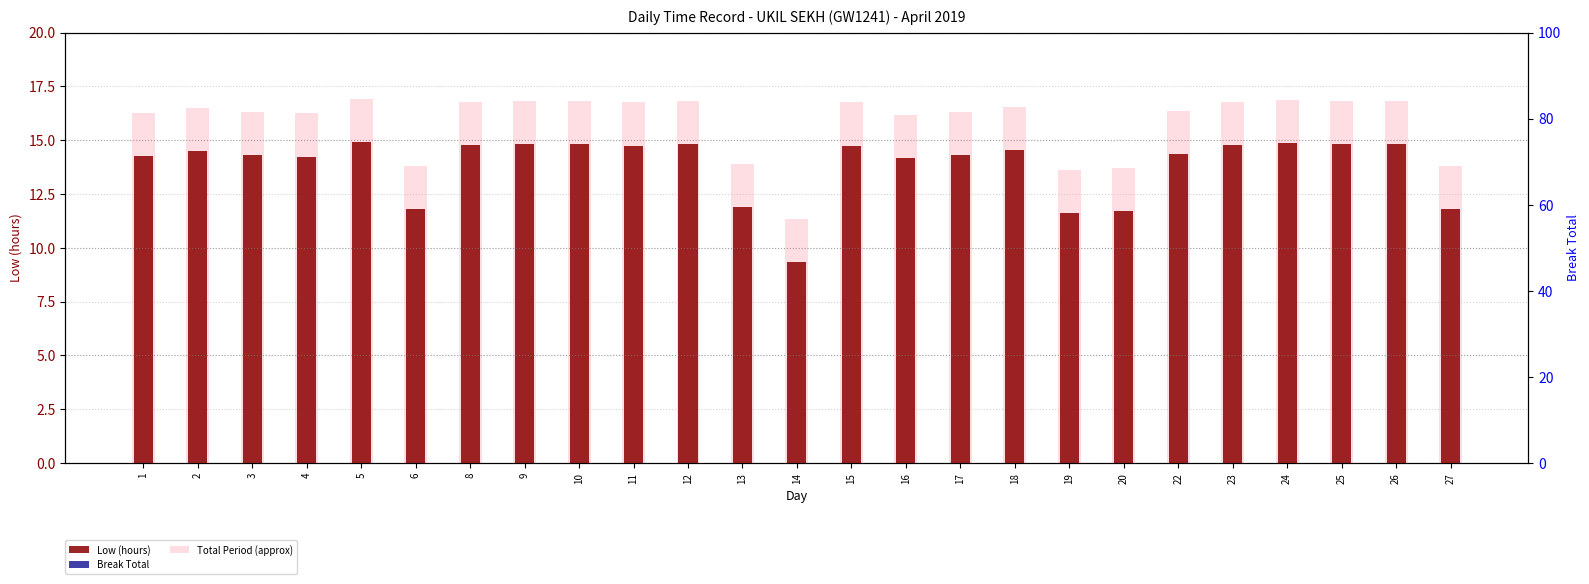

Read the Total Period (approx) value at 9.

16.8